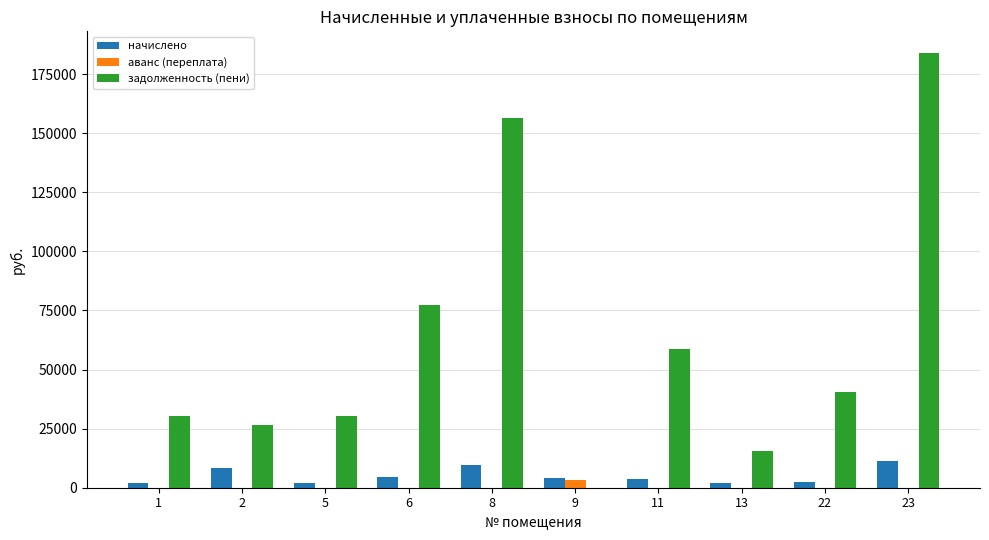

The value of начислено at 23 is 11260.4. True or false?

True